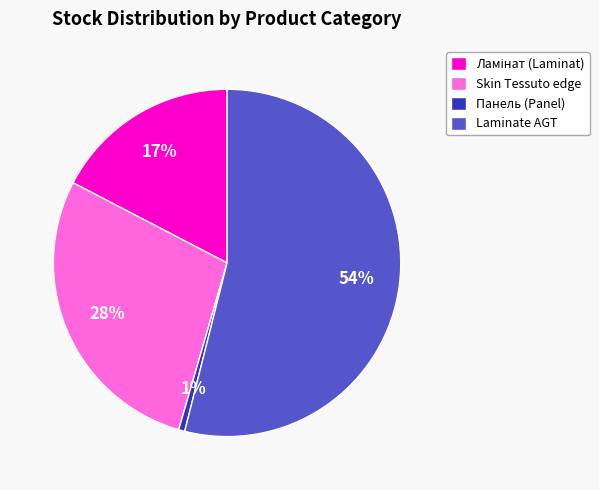

Approximately how many times larger is the value at Laminate AGT compared to Skin Tessuto edge?

1.9